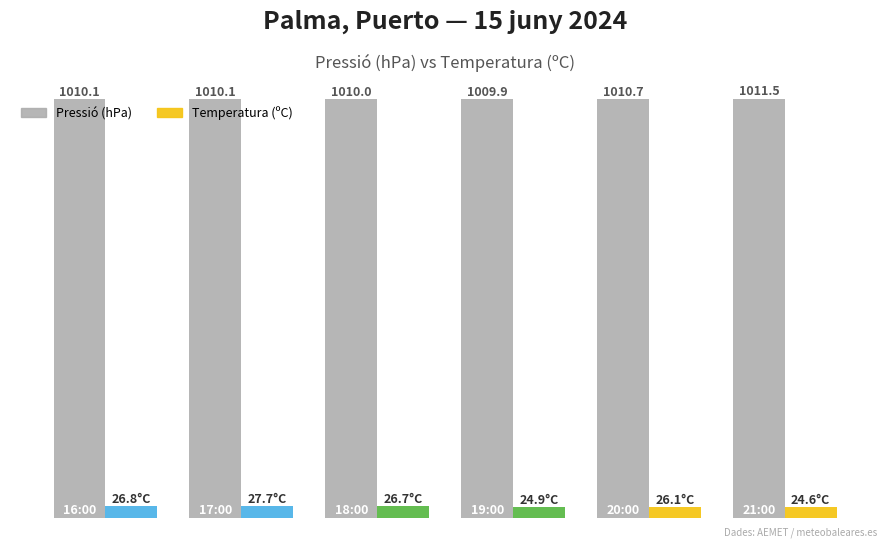

Rank the series by their maximum value, from highest to lowest.

Pressió (hPa), Temperatura (ºC)